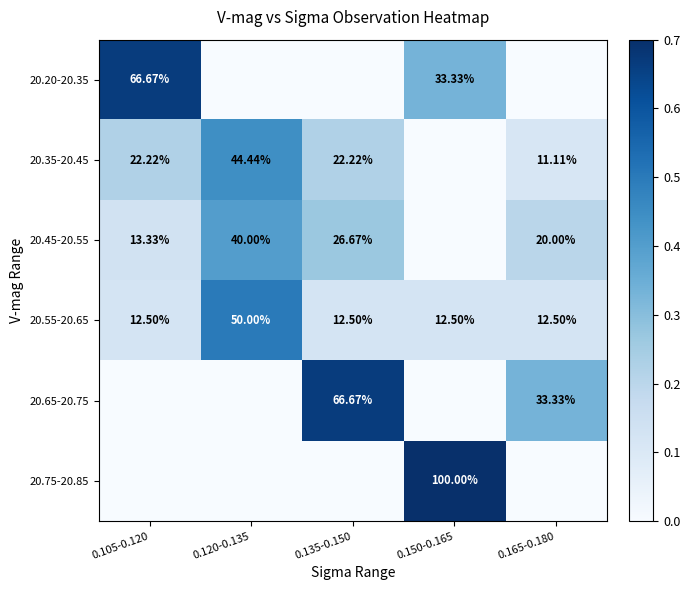

Is the value of 20.45-20.55 at 0.105-0.120 greater than the value of 20.55-20.65 at 0.105-0.120?

Yes